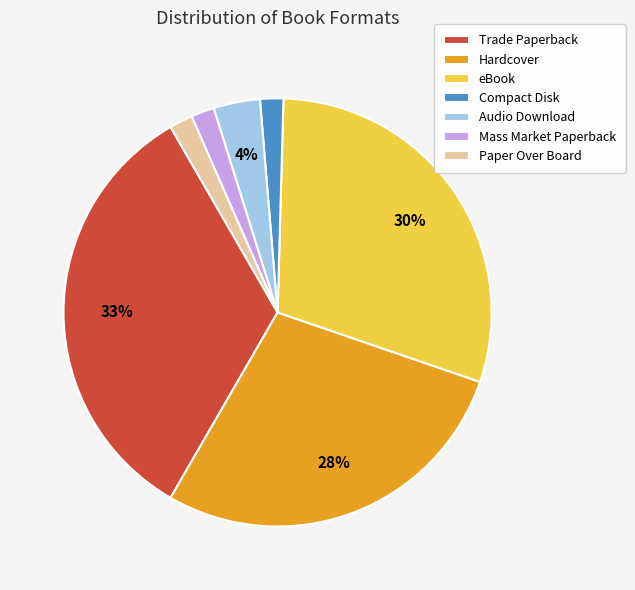

To the nearest percent, what is the combined percentage of Hardcover and Paper Over Board?

30%